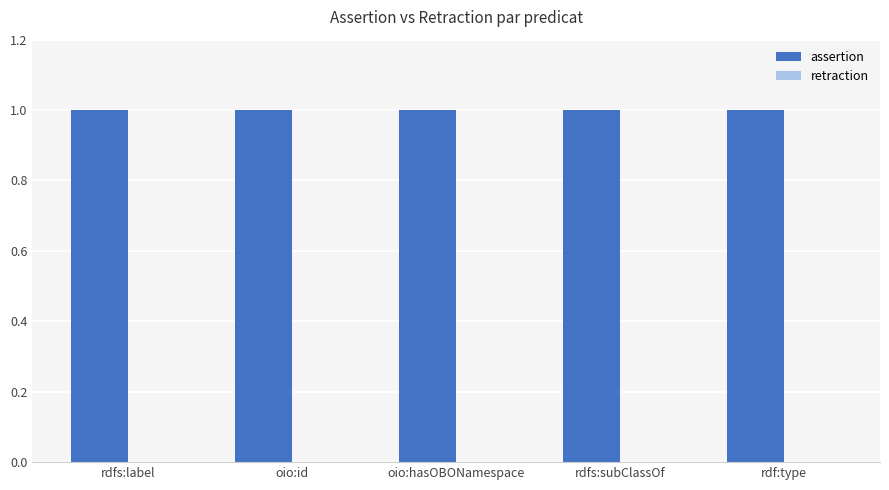

What are all the series names shown in the legend?

assertion, retraction